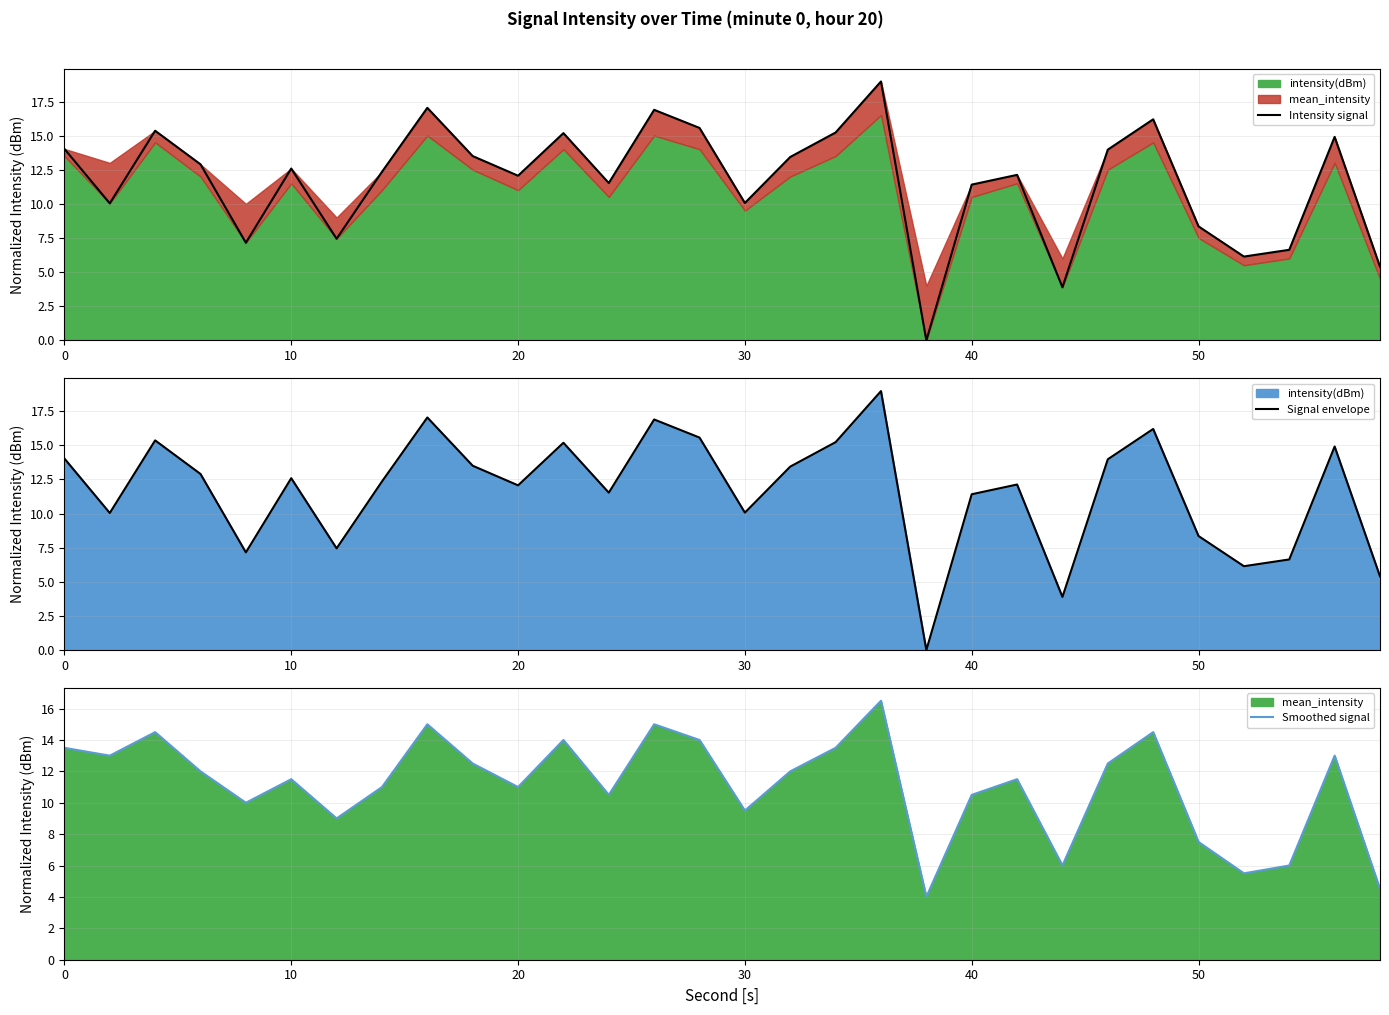

How many data points in Smoothed signal are less than 12?

15